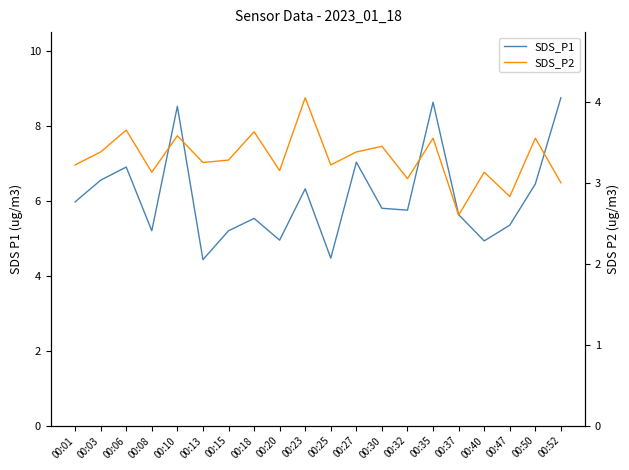

The SDS_P1 series shows 5.8 at 00:32. True or false?

True